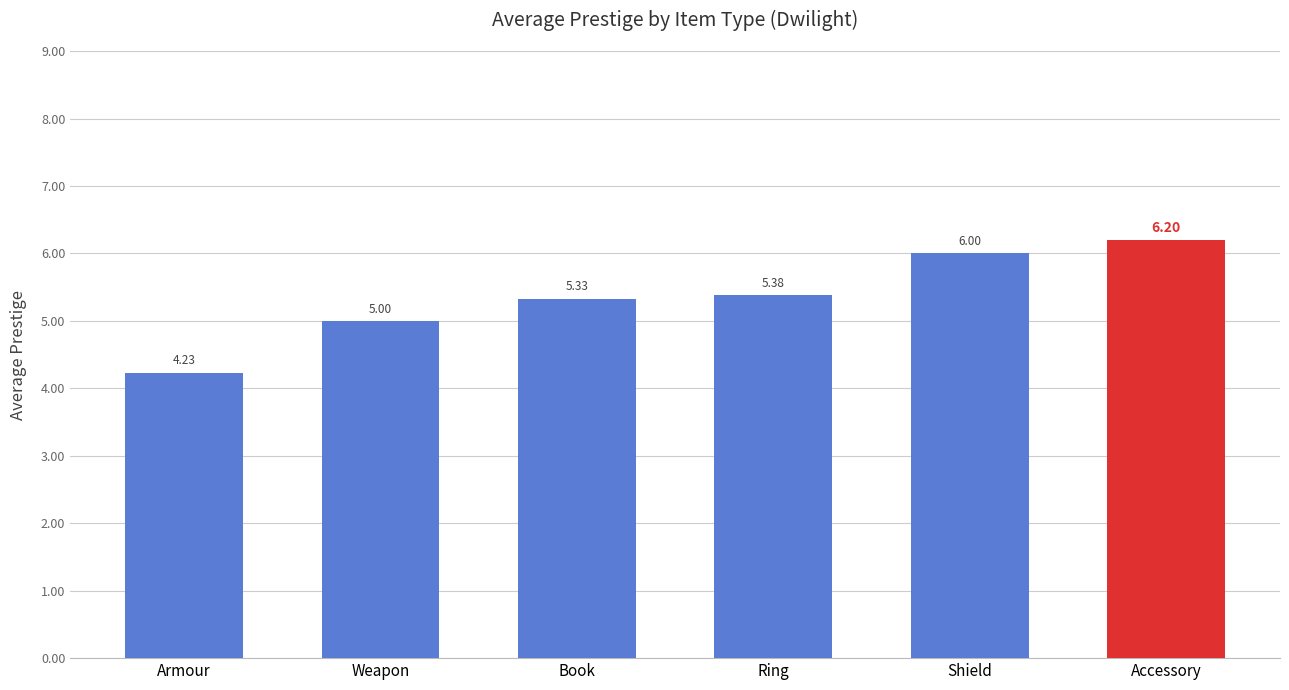

What value does the data have at Accessory?

6.2